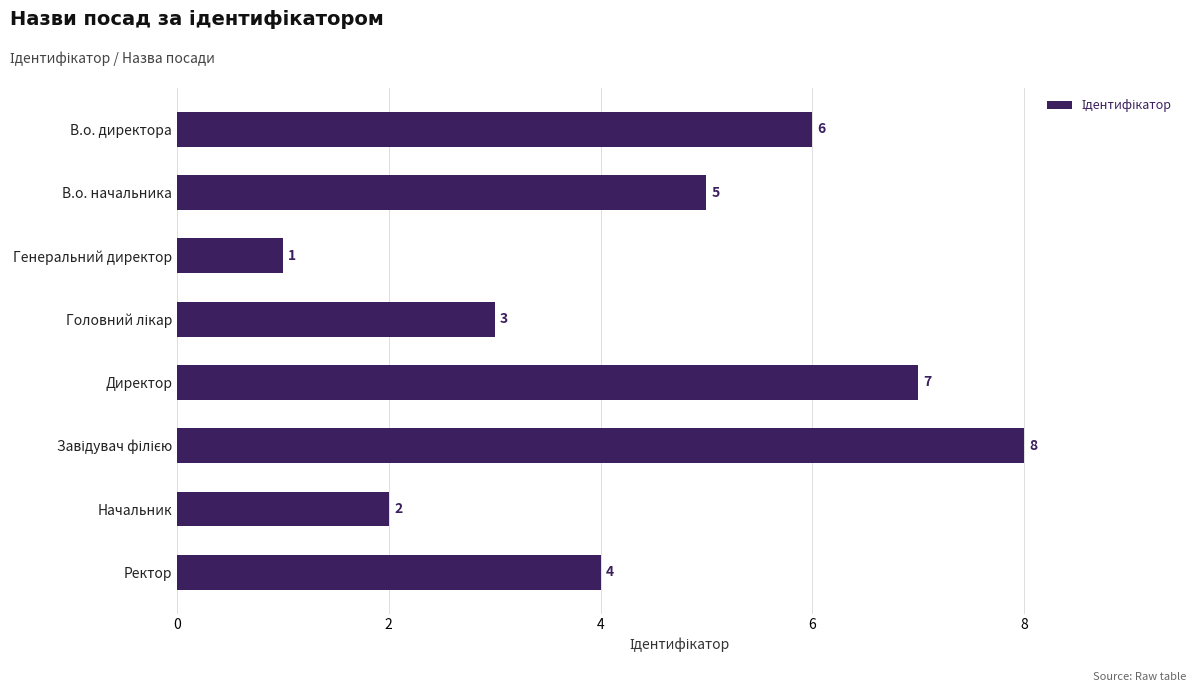

Read the value at В.о. директора.

6